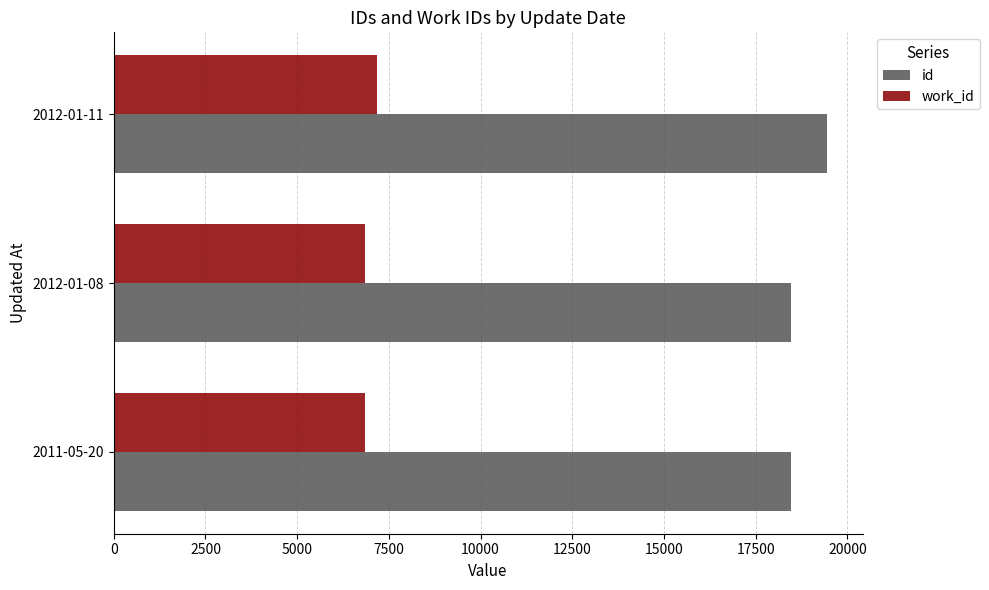

At how many categories does at least one series exceed 17372?

3